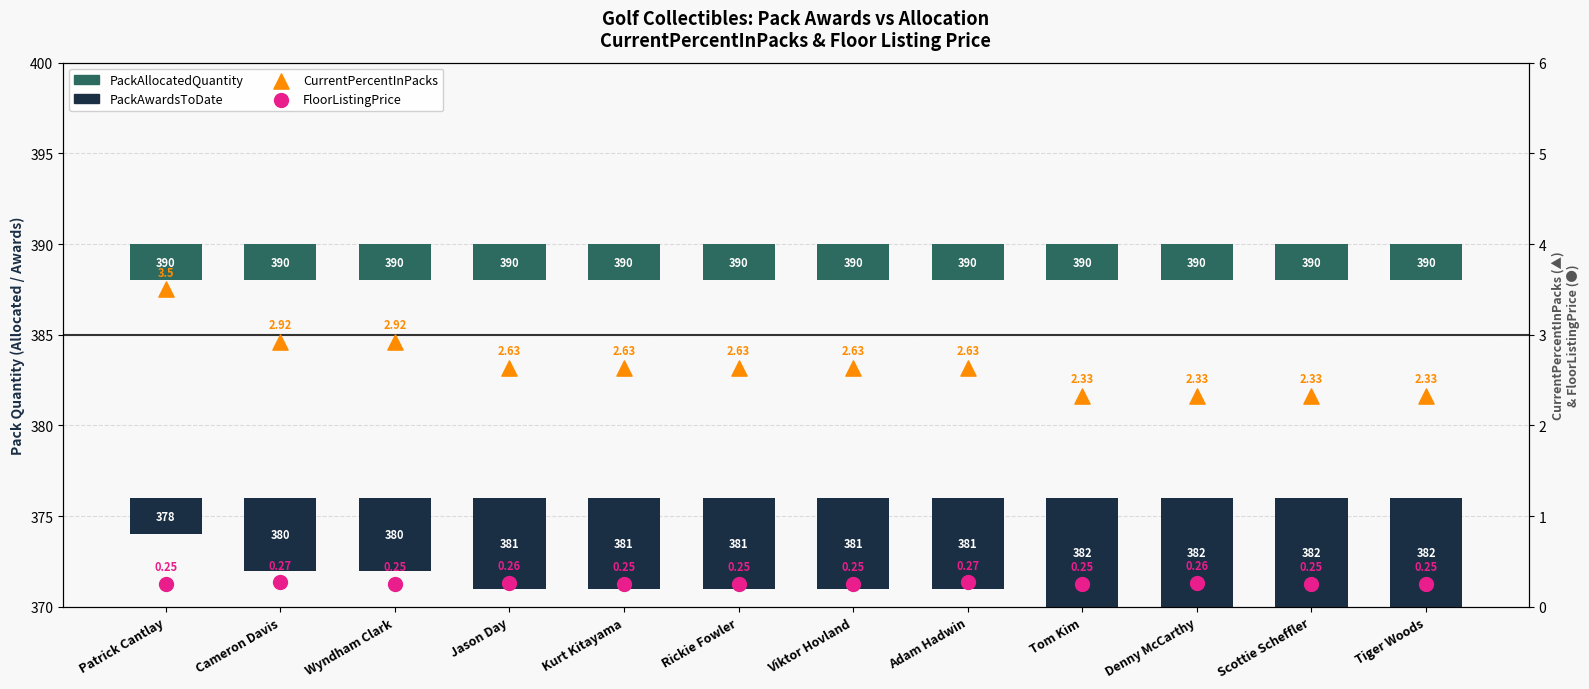

What are all the series names shown in the legend?

PackAllocatedQuantity, PackAwardsToDate, CurrentPercentInPacks, FloorListingPrice